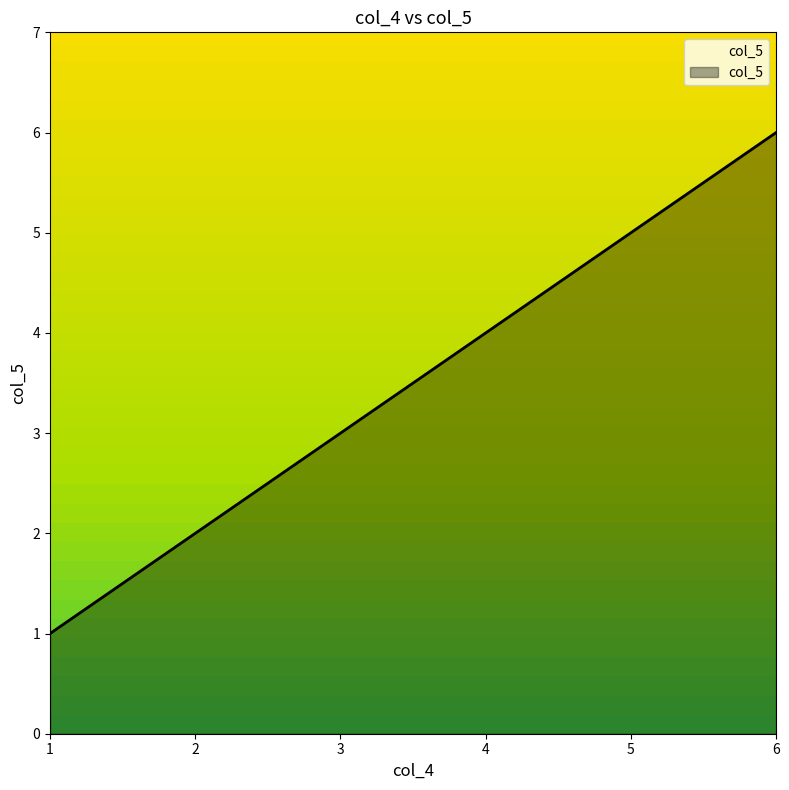

List the labels in order of value, largest first.

6, 5, 4, 3, 2, 1